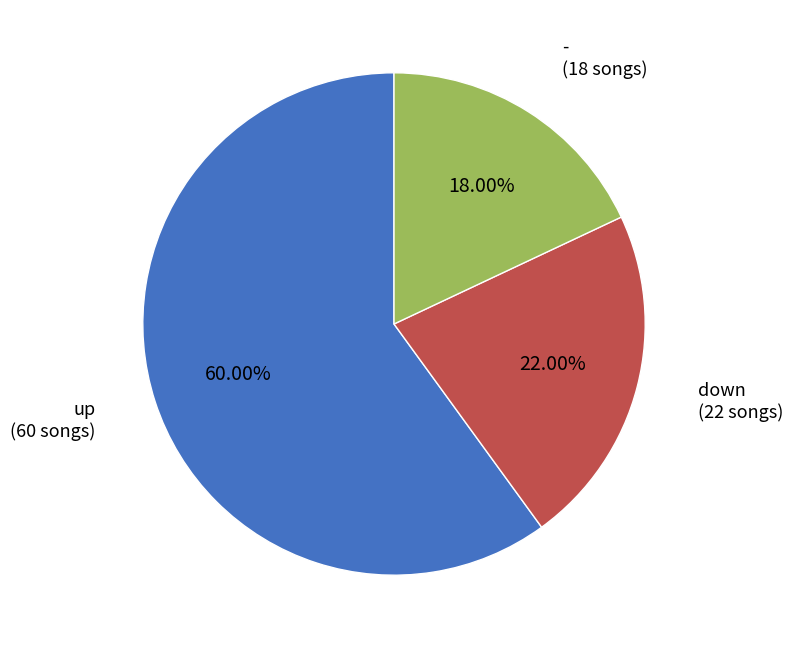

How many segments does this pie chart have?

3